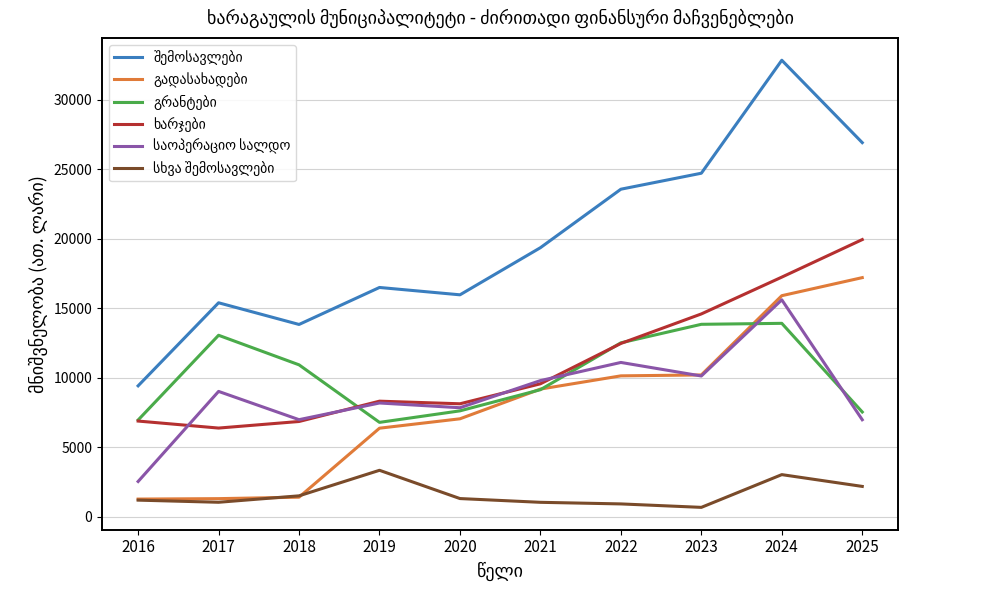

At which category is the sum across all series the highest?

2024